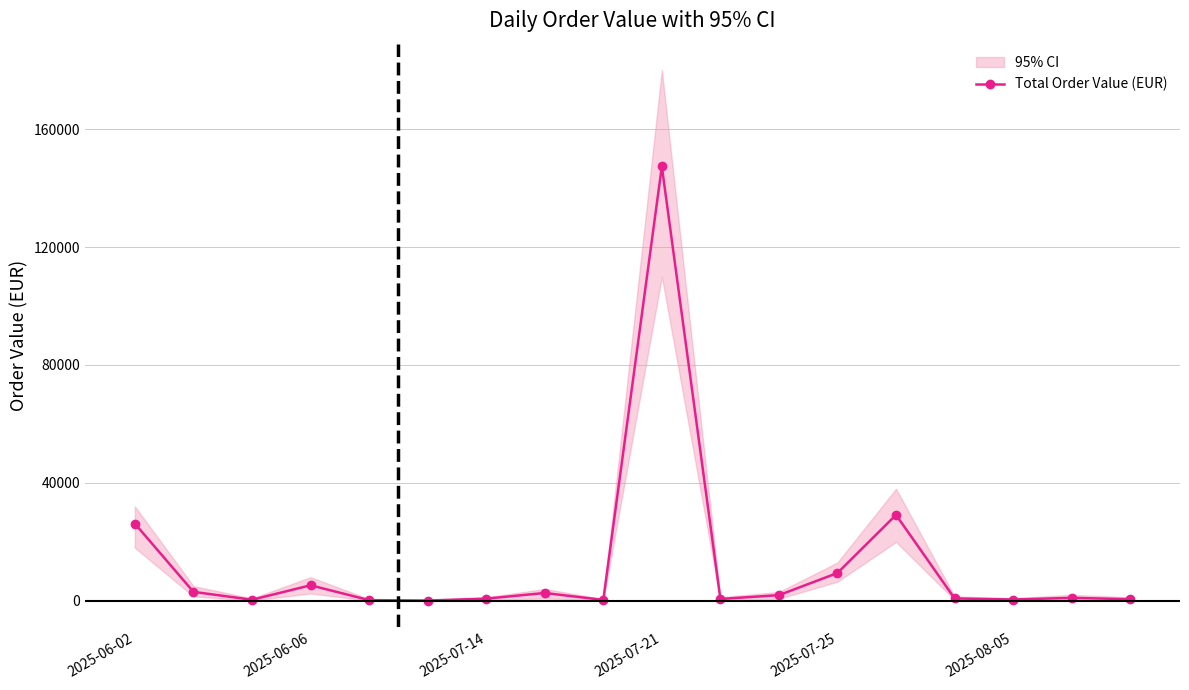

True or false: Total Order Value (EUR) has more than 2 interior local peaks.

True